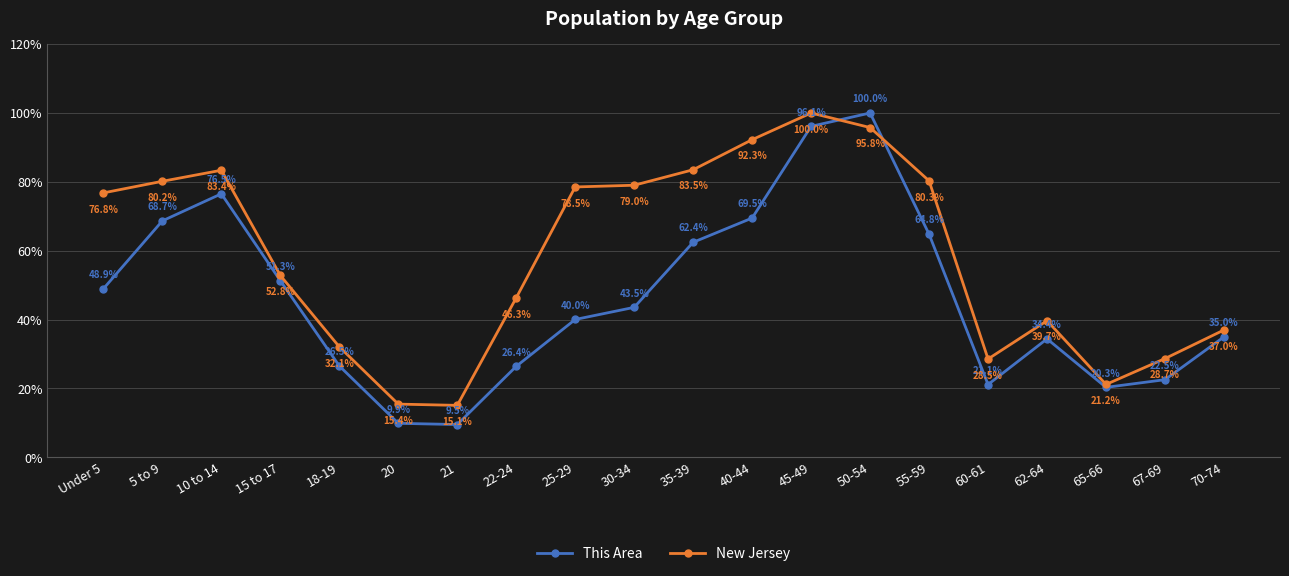

What is the sum of all This Area values?

927.5